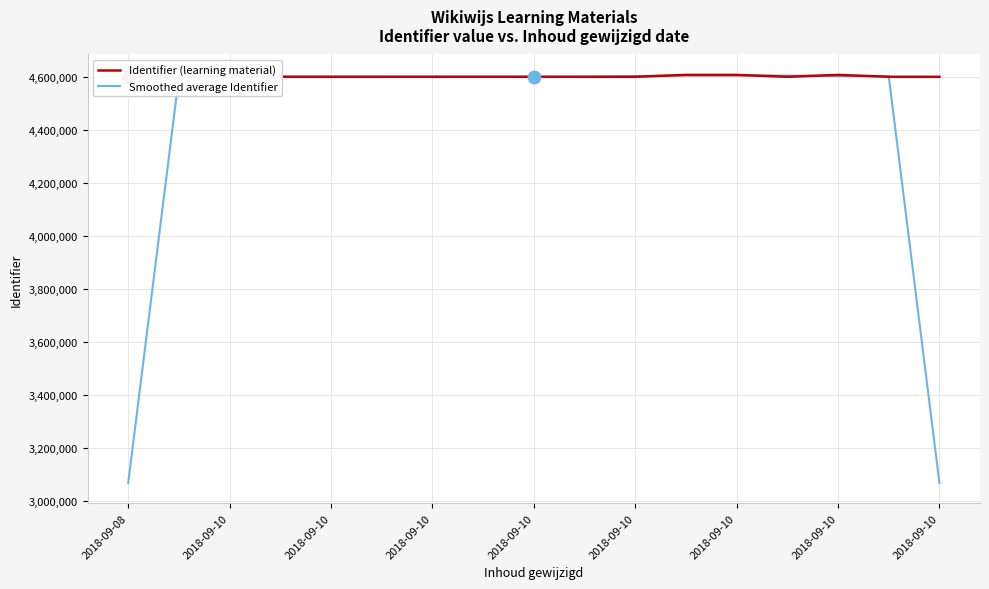

Which series has the largest total across all categories?

Identifier (learning material)